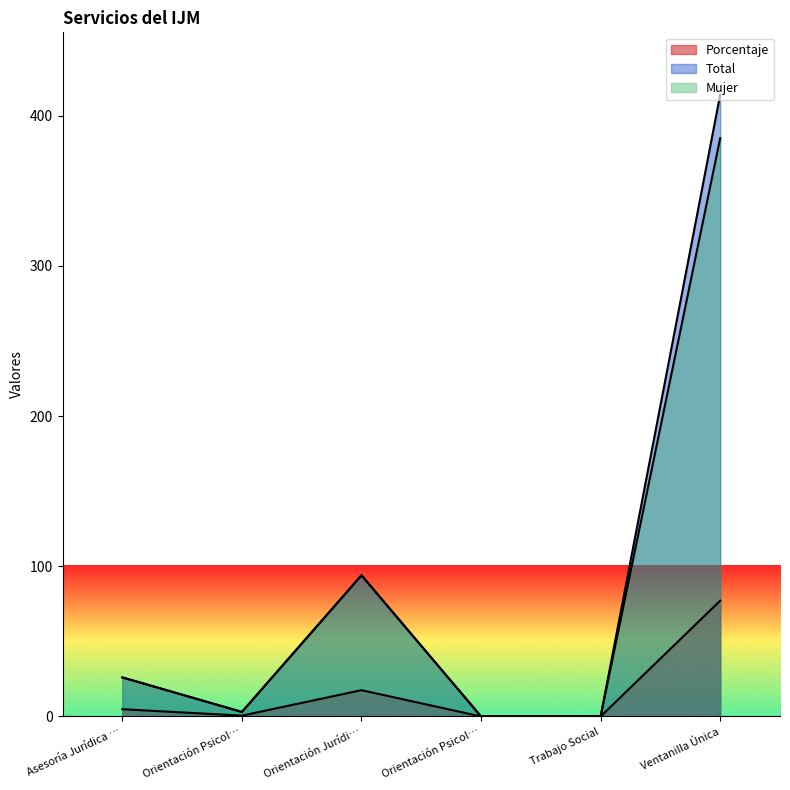

How many data points does each series have?

6